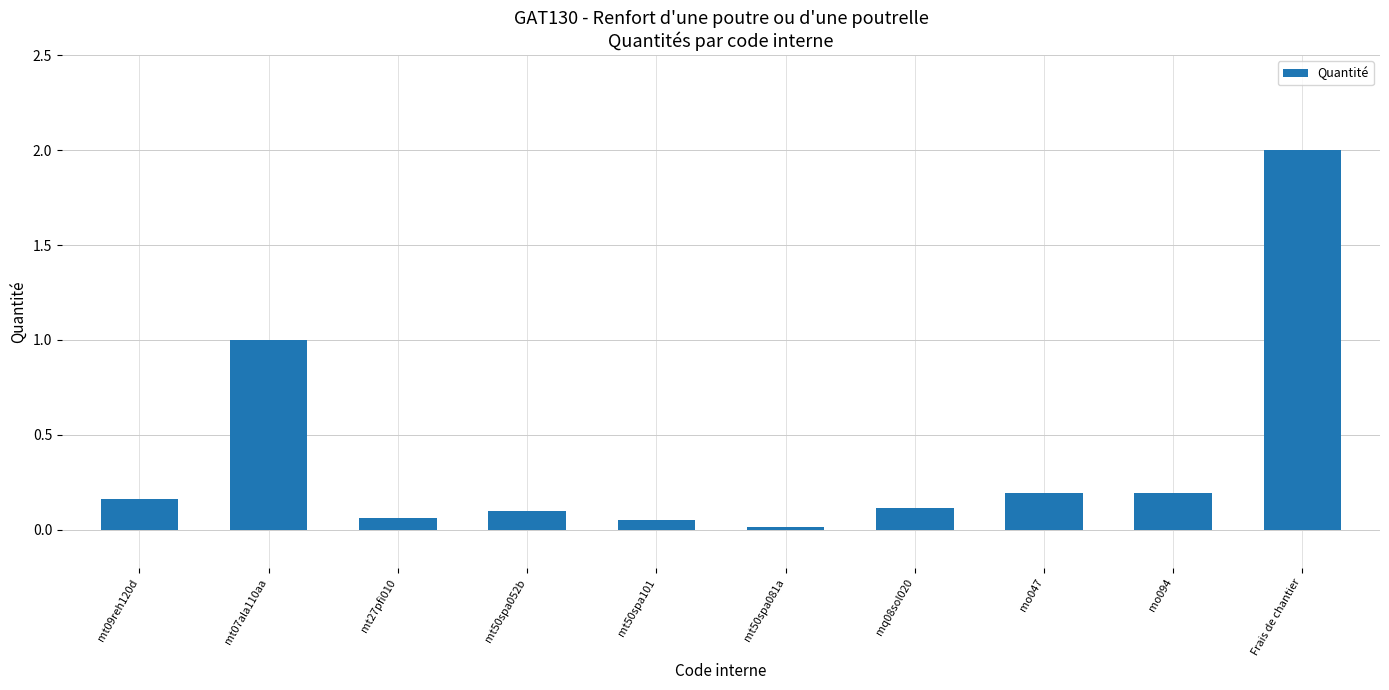

What is the maximum value shown in the chart?

2.0